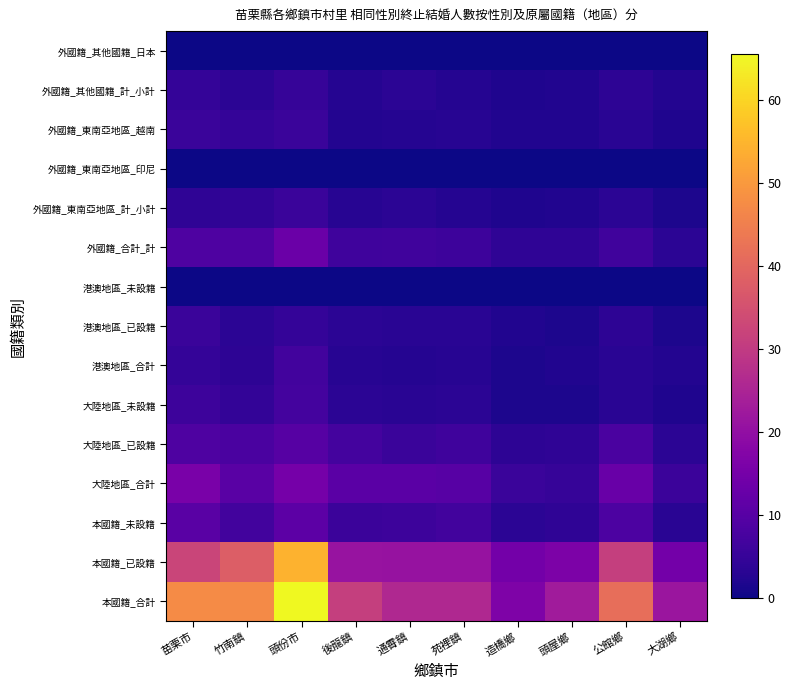

Reading right to left, transcribe all the data shown in this chart.

本國籍_合計: 大湖鄉=21.7	公館鄉=41.6	頭屋鄉=22.9	造橋鄉=16.5	苑裡鎮=25.9	通霄鎮=25.9	後龍鎮=31.2	頭份市=65.6	竹南鎮=47.2	苗栗市=47.5
本國籍_已設籍: 大湖鄉=14.7	公館鄉=31.1	頭屋鄉=16.2	造橋鄉=14.7	苑裡鎮=21.0	通霄鎮=20.9	後龍鎮=21.2	頭份市=54.4	竹南鎮=38.0	苗栗市=32.3
本國籍_未設籍: 大湖鄉=3.3	公館鄉=8.3	頭屋鄉=4.0	造橋鄉=3.5	苑裡鎮=6.7	通霄鎮=5.9	後龍鎮=5.7	頭份市=11.0	竹南鎮=6.8	苗栗市=10.4
大陸地區_合計: 大湖鄉=5.9	公館鄉=12.9	頭屋鄉=5.0	造橋鄉=5.5	苑裡鎮=10.1	通霄鎮=10.7	後龍鎮=10.6	頭份市=14.9	竹南鎮=10.4	苗栗市=15.6
大陸地區_已設籍: 大湖鄉=3.5	公館鄉=8.1	頭屋鄉=4.0	造橋鄉=3.7	苑裡鎮=6.4	通霄鎮=5.4	後龍鎮=7.0	頭份市=9.8	竹南鎮=8.0	苗栗市=8.5
大陸地區_未設籍: 大湖鄉=1.9	公館鄉=3.3	頭屋鄉=1.8	造橋鄉=1.7	苑裡鎮=3.5	通霄鎮=3.1	後龍鎮=3.5	頭份市=7.1	竹南鎮=4.4	苗栗市=5.9
港澳地區_合計: 大湖鄉=2.4	公館鄉=3.3	頭屋鄉=2.2	造橋鄉=1.7	苑裡鎮=3.1	通霄鎮=2.7	後龍鎮=2.8	頭份市=6.8	竹南鎮=3.6	苗栗市=4.8
港澳地區_已設籍: 大湖鄉=1.7	公館鄉=3.8	頭屋鄉=1.7	造橋鄉=2.2	苑裡鎮=3.3	通霄鎮=3.2	後龍鎮=3.4	頭份市=4.8	竹南鎮=3.5	苗栗市=5.5
港澳地區_未設籍: 大湖鄉=0.0	公館鄉=0.0	頭屋鄉=0.0	造橋鄉=0.0	苑裡鎮=0.0	通霄鎮=0.0	後龍鎮=0.0	頭份市=0.0	竹南鎮=0.0	苗栗市=0.0
外國籍_合計_計: 大湖鄉=3.4	公館鄉=6.5	頭屋鄉=3.9	造橋鄉=4.0	苑裡鎮=6.0	通霄鎮=6.7	後龍鎮=6.1	頭份市=13.3	竹南鎮=8.7	苗栗市=8.5
外國籍_東南亞地區_計_小計: 大湖鄉=1.7	公館鄉=3.6	頭屋鄉=2.2	造橋鄉=1.9	苑裡鎮=2.7	通霄鎮=3.5	後龍鎮=3.0	頭份市=5.6	竹南鎮=4.2	苗栗市=4.1
外國籍_東南亞地區_印尼: 大湖鄉=0.0	公館鄉=0.0	頭屋鄉=0.0	造橋鄉=0.0	苑裡鎮=0.0	通霄鎮=0.0	後龍鎮=0.0	頭份市=0.0	竹南鎮=0.0	苗栗市=0.0
外國籍_東南亞地區_越南: 大湖鄉=2.0	公館鄉=3.2	頭屋鄉=2.3	造橋鄉=2.3	苑裡鎮=2.9	通霄鎮=2.7	後龍鎮=2.5	頭份市=5.6	竹南鎮=4.6	苗栗市=5.6
外國籍_其他國籍_計_小計: 大湖鄉=2.4	公館鄉=3.8	頭屋鄉=2.2	造橋鄉=2.0	苑裡鎮=2.8	通霄鎮=3.5	後龍鎮=2.8	頭份市=5.1	竹南鎮=3.6	苗栗市=4.8
外國籍_其他國籍_日本: 大湖鄉=0.0	公館鄉=0.0	頭屋鄉=0.0	造橋鄉=0.0	苑裡鎮=0.0	通霄鎮=0.0	後龍鎮=0.0	頭份市=0.0	竹南鎮=0.0	苗栗市=0.0